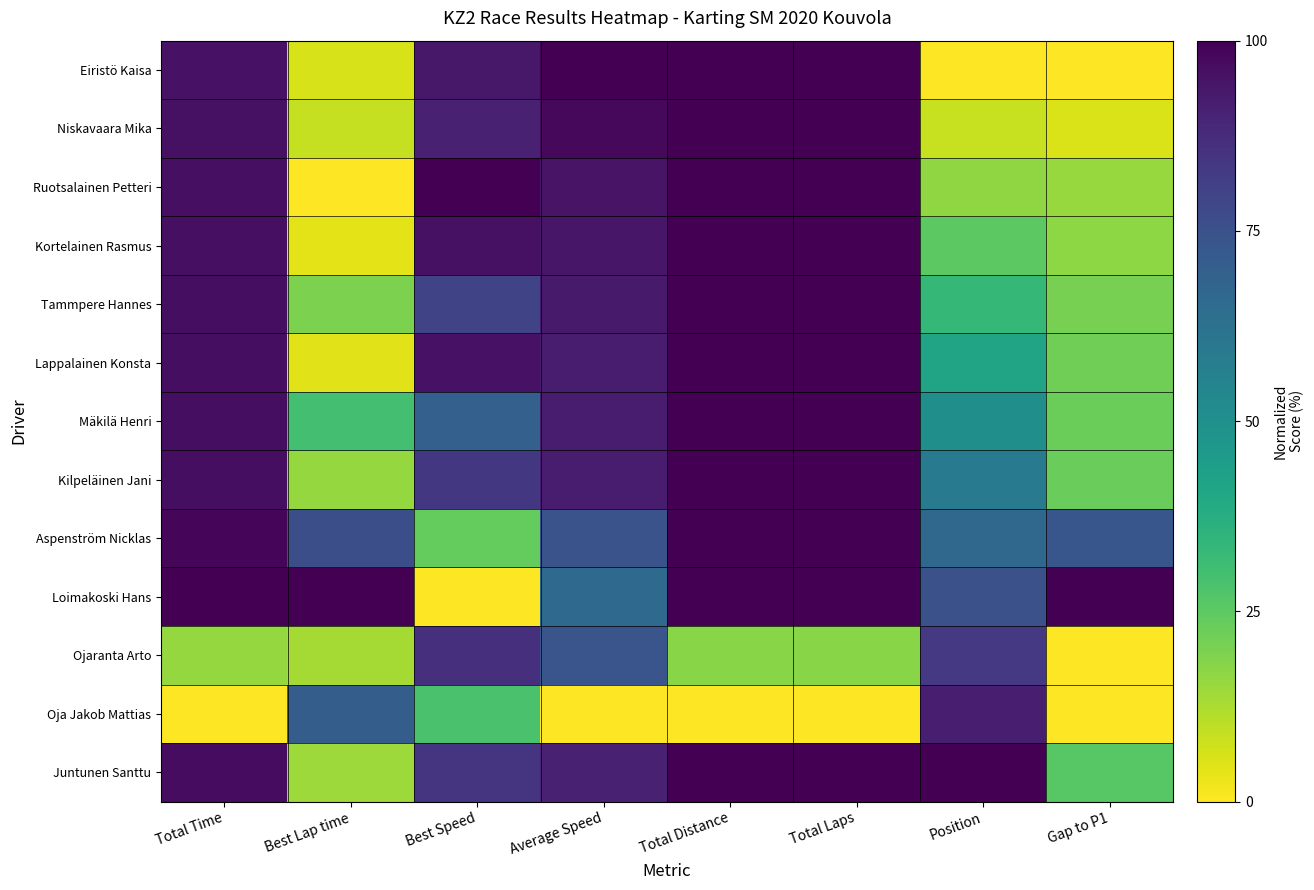

How many categories are shown in the chart?

8